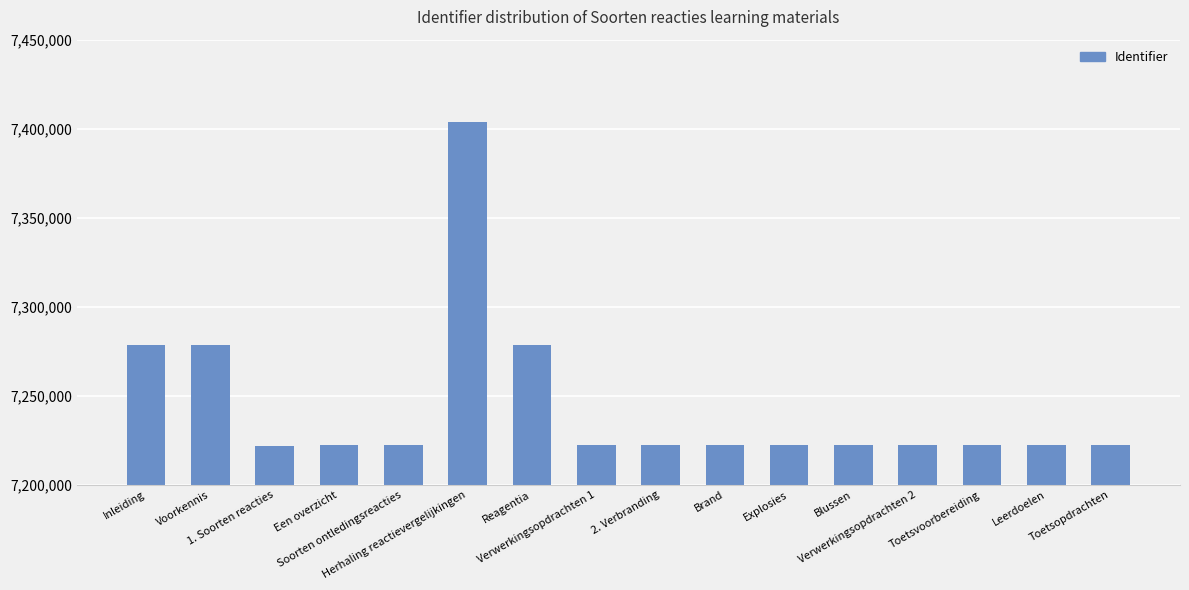

What is the maximum value shown in the chart?

7403768